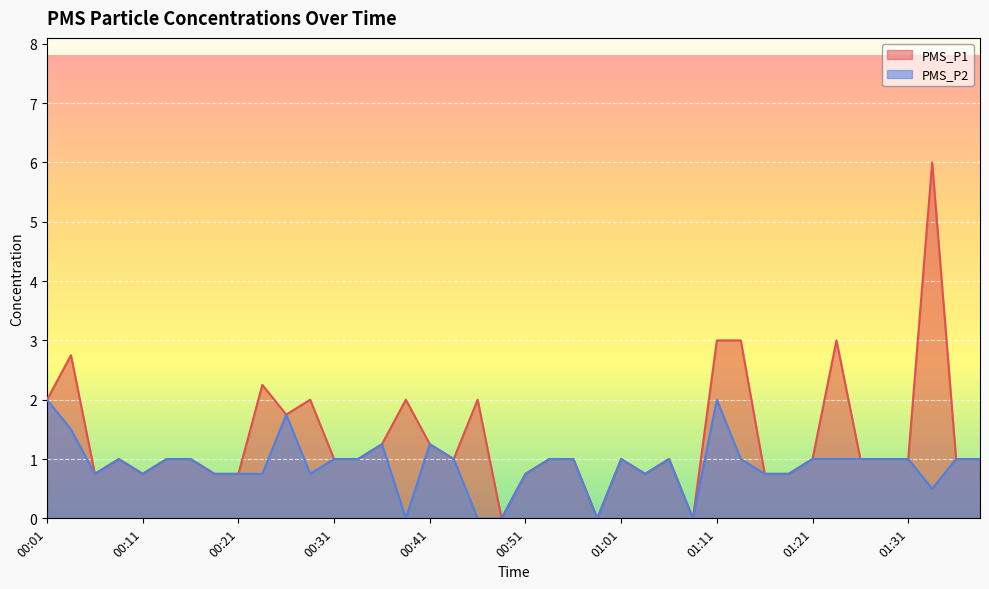

Count the number of data series in this chart.

2